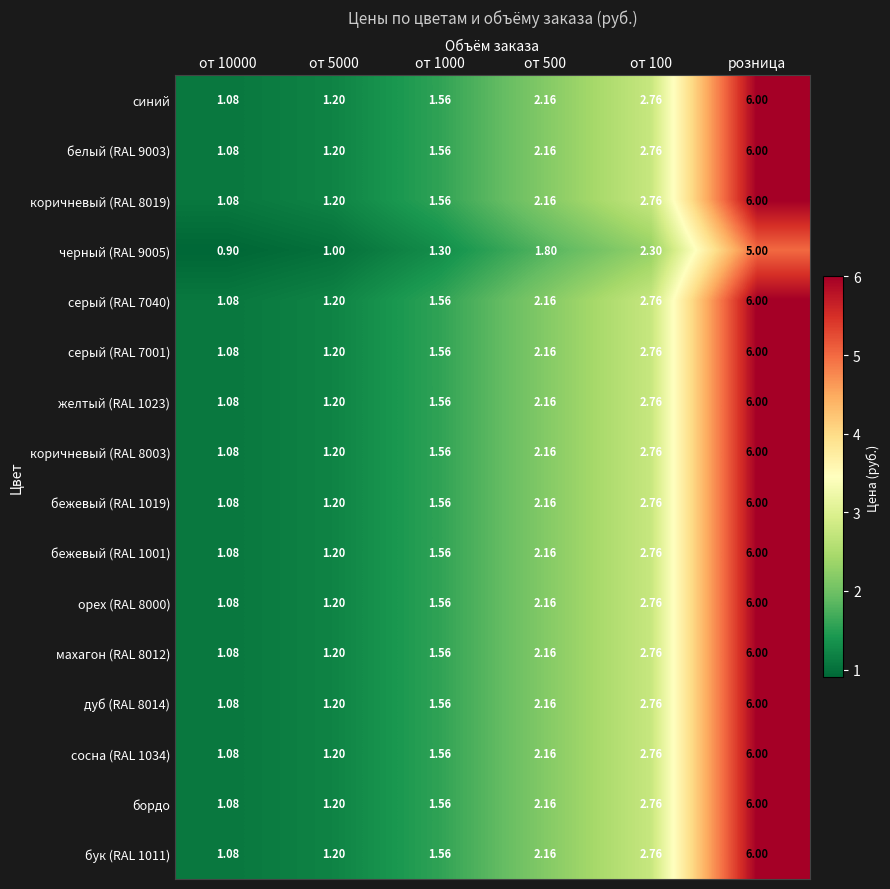

At which category is the sum across all series the highest?

розница